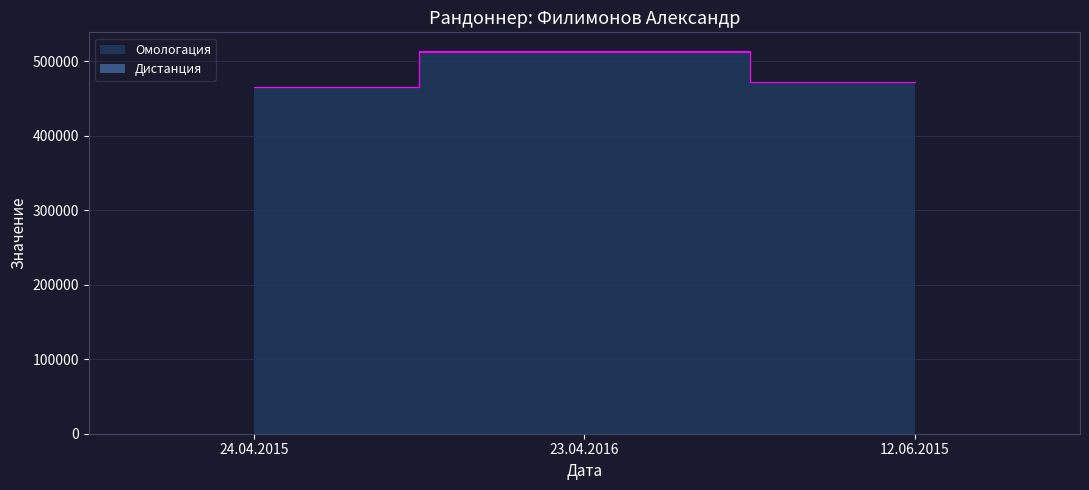

Reading right to left, extract all data points from this chart.

12.06.2015=472308	23.04.2016=513227	24.04.2015=465236